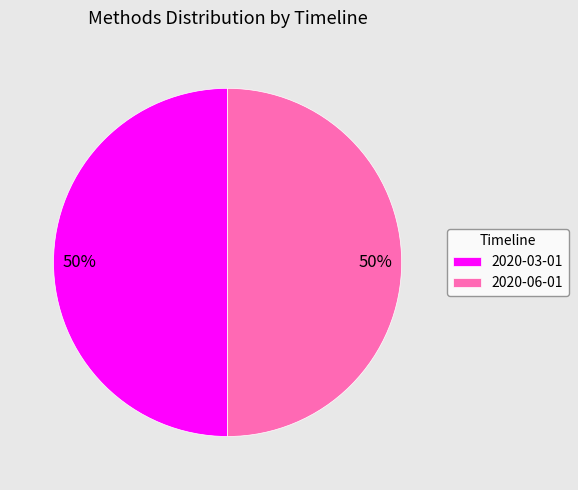

How many slices are in this pie chart?

2